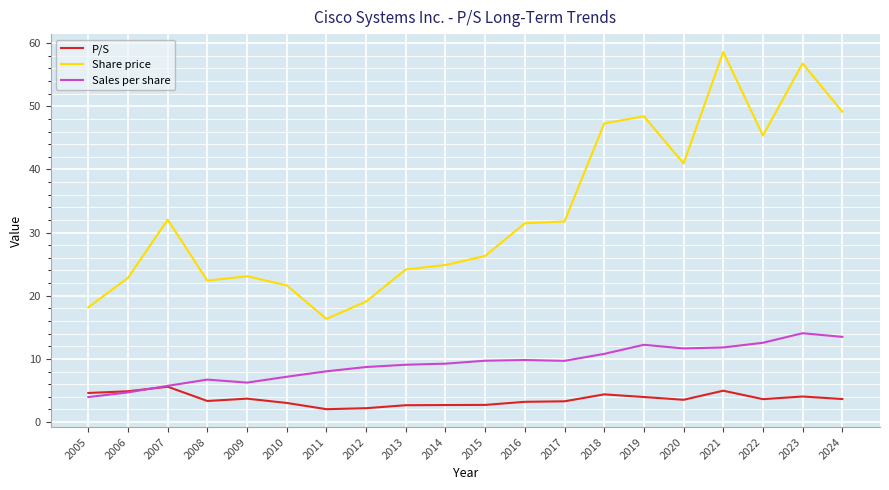

True or false: Share price and P/S intersect in this chart.

False